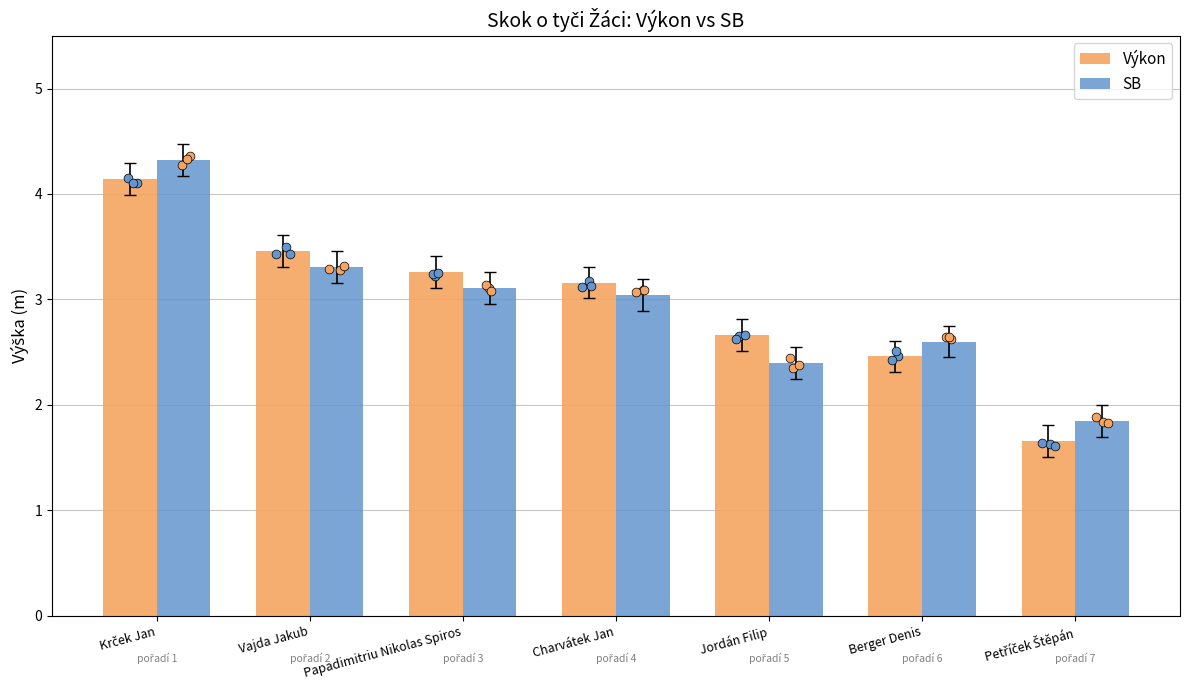

What is the total value across all series at Berger Denis?

5.1